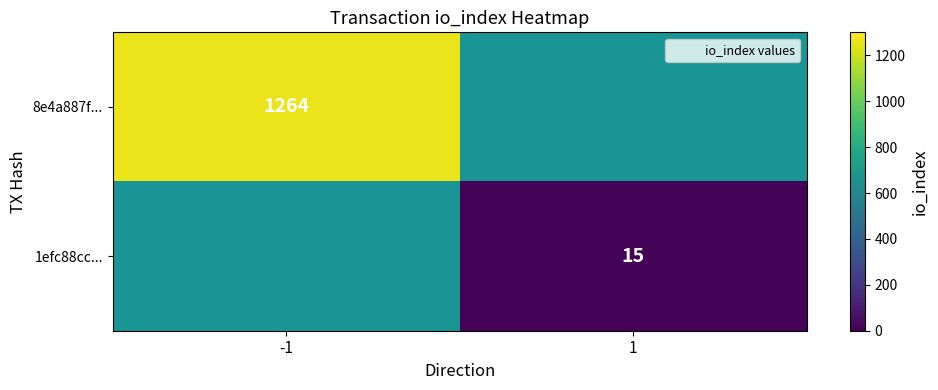

How many categories are shown in the chart?

2